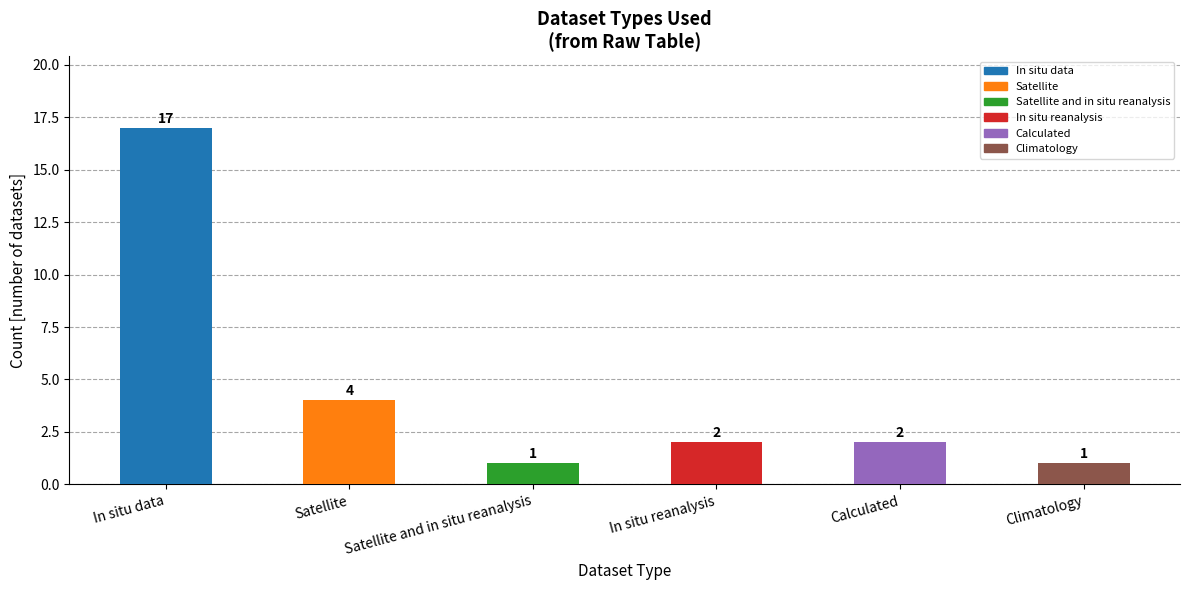

Reading left to right, list all the values displayed in this chart.

17	4	1	2	2	1